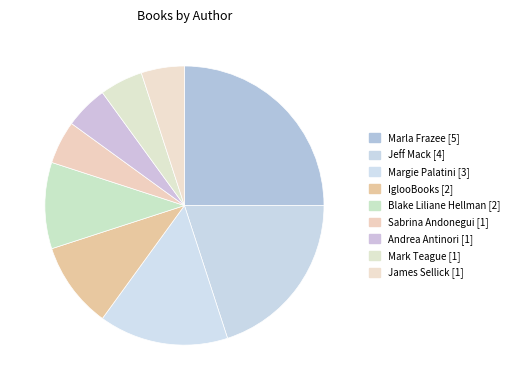

To the nearest percent, what is the difference between the Andrea Antinori [1] and Marla Frazee [5] slice percentages?

20%